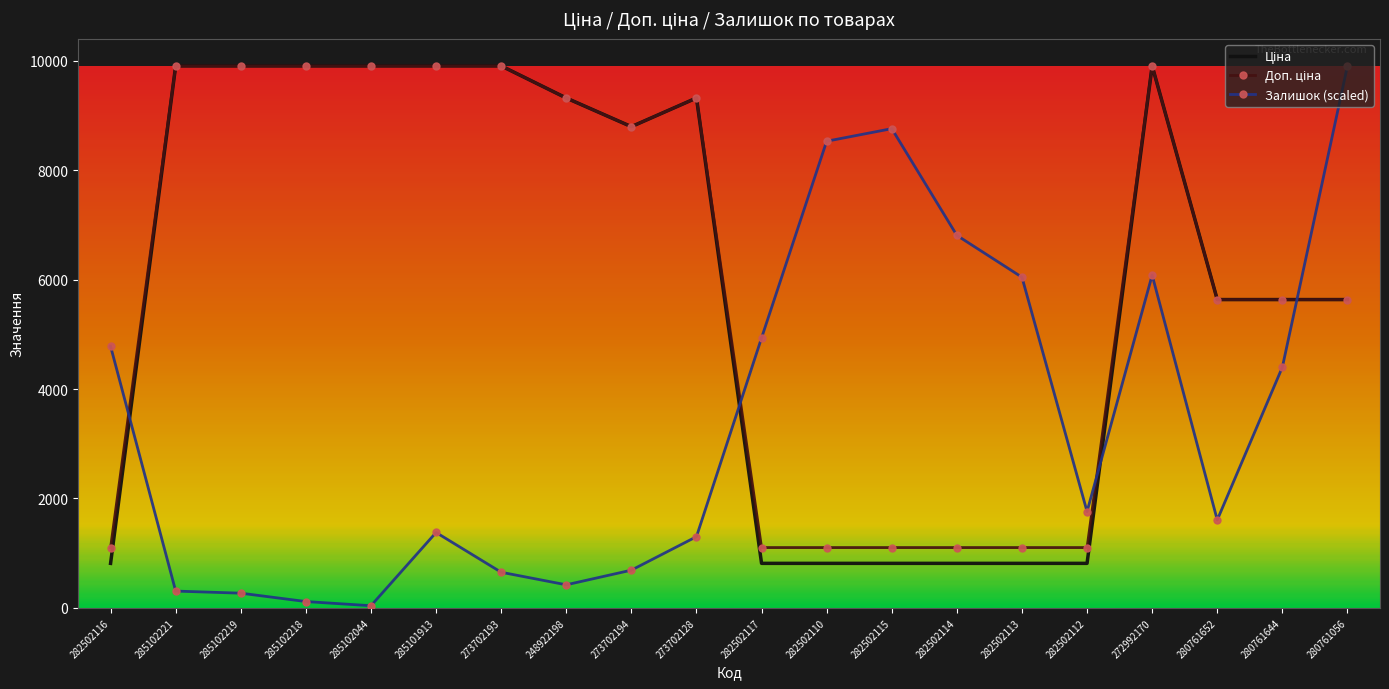

The Залишок (scaled) series shows 6340.7 at 282502116. True or false?

False